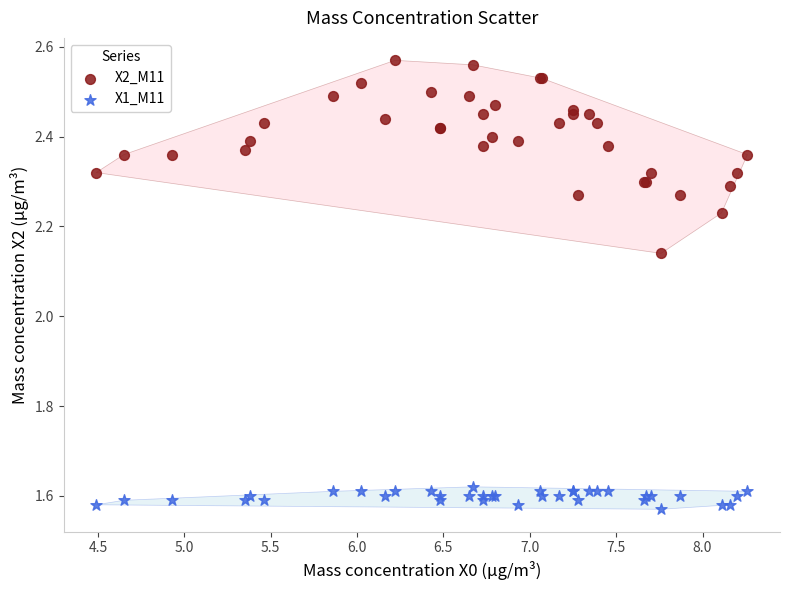

Which series contains the highest Y value?

X2_M11